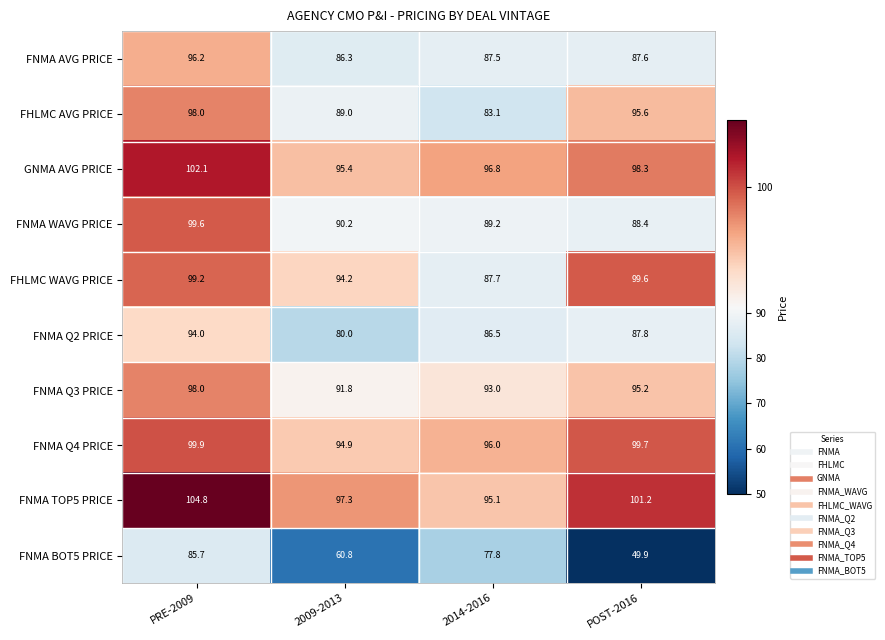

The value of FNMA Q3 PRICE at 2009-2013 is 91.8. True or false?

True